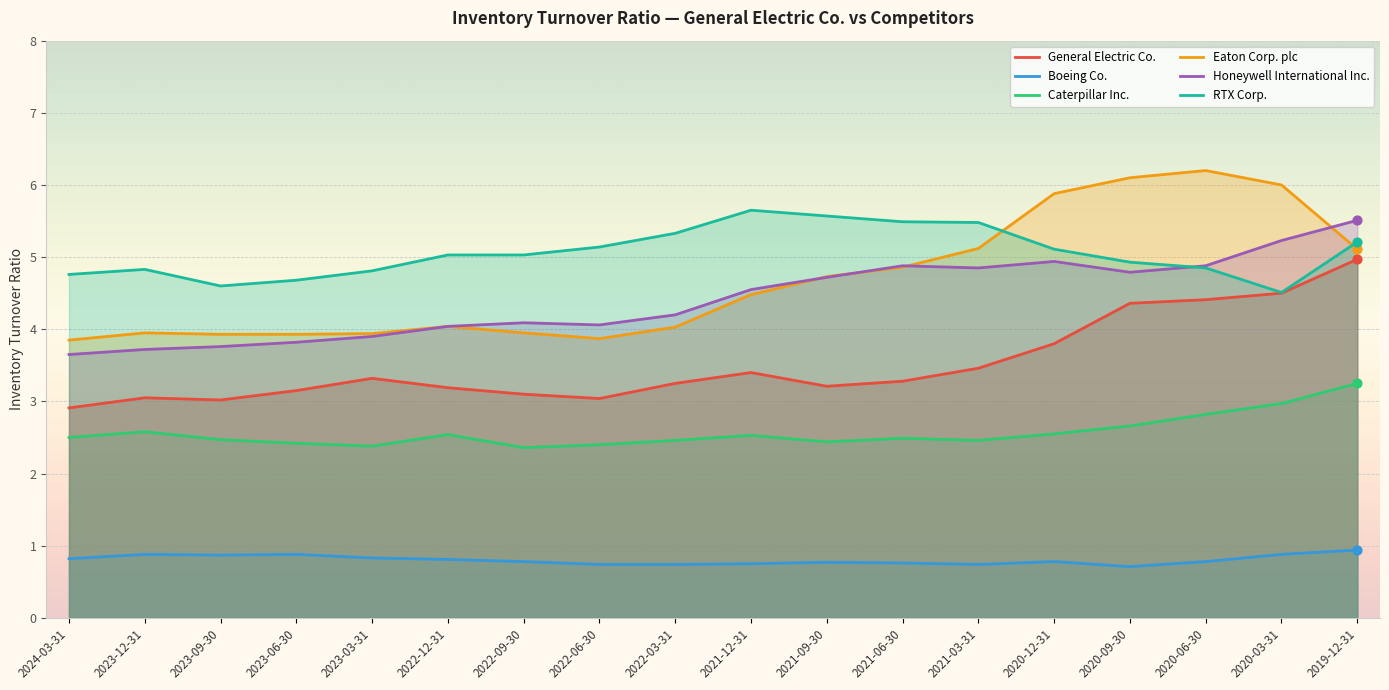

Which series has the largest Y range (max minus min)?

Eaton Corp. plc